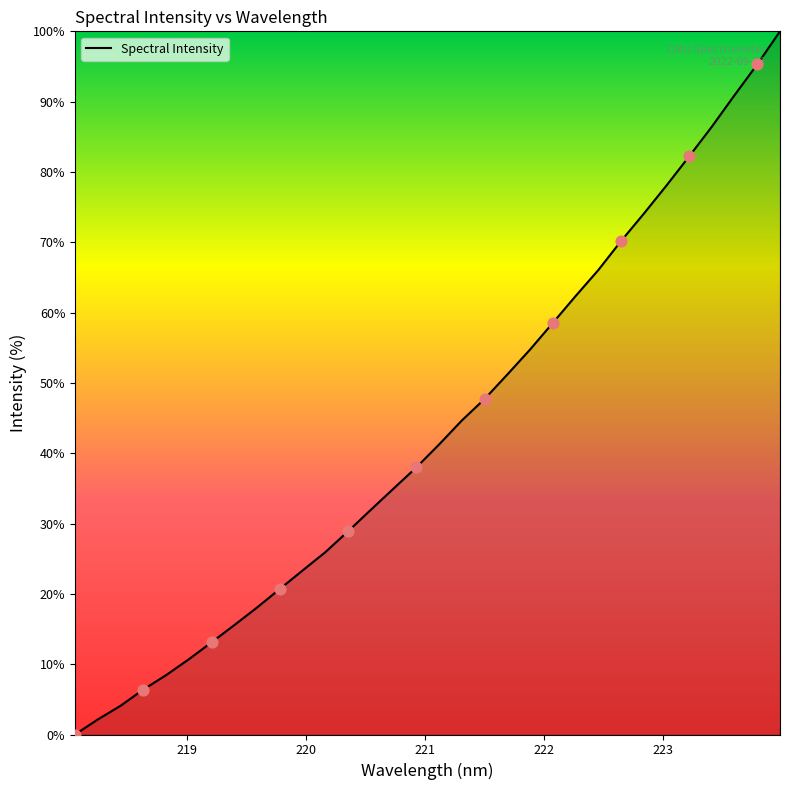

What is the maximum value shown in the chart?

100.0